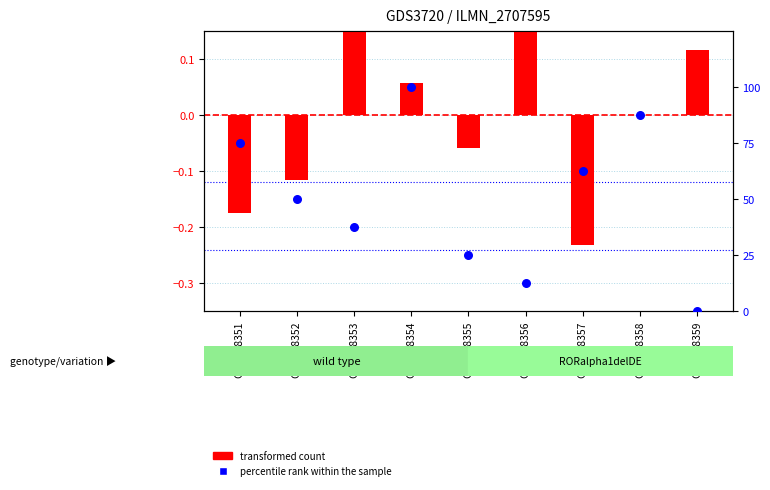

What are all the series names shown in the legend?

transformed count, percentile rank within the sample